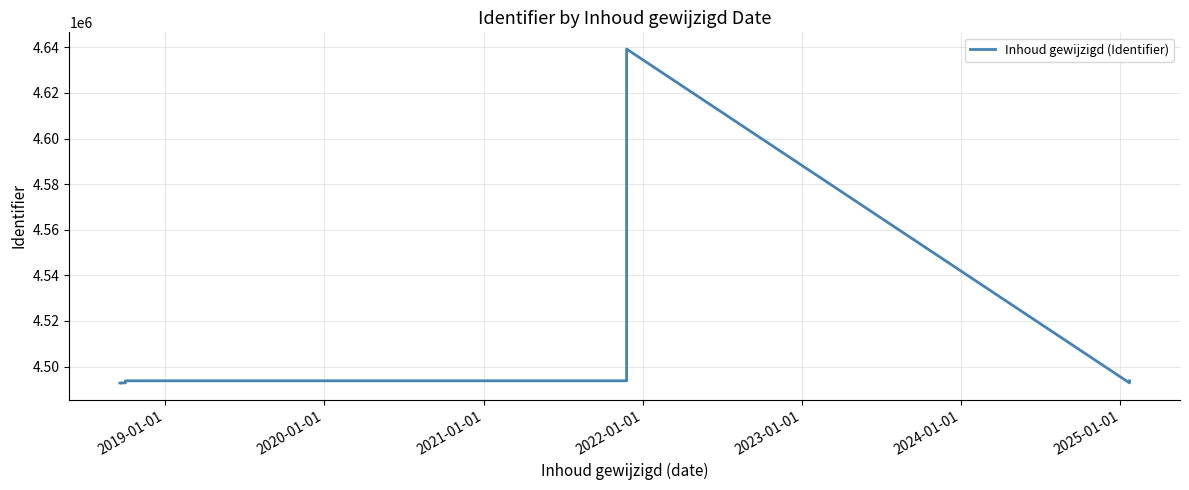

What is the minimum value shown in the chart?

4492804